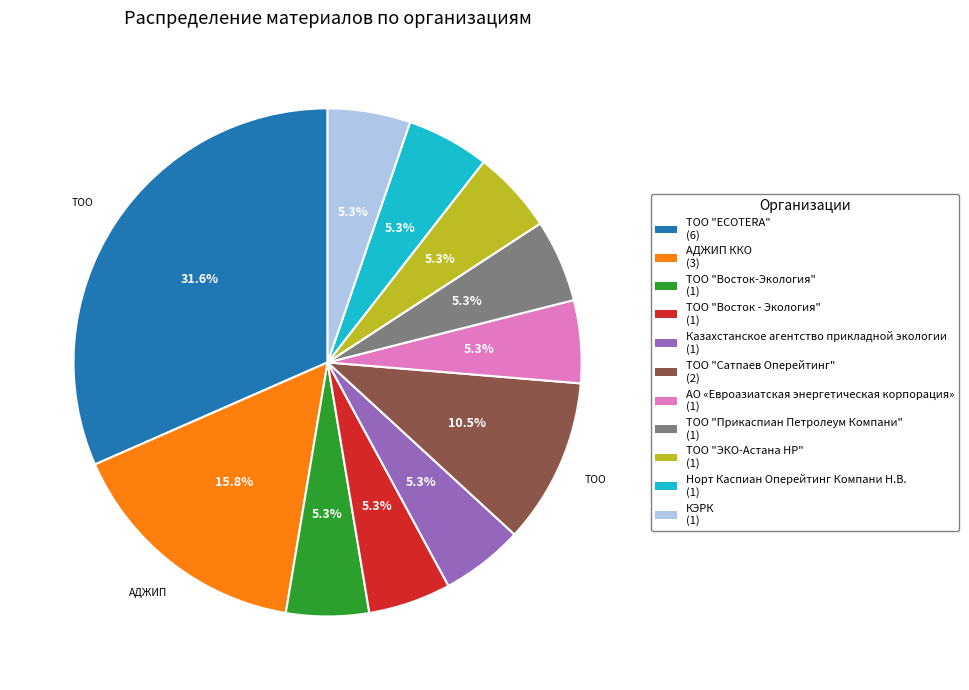

What percentage is the ТОО "Восток-Экология" slice, to the nearest percent?

5%